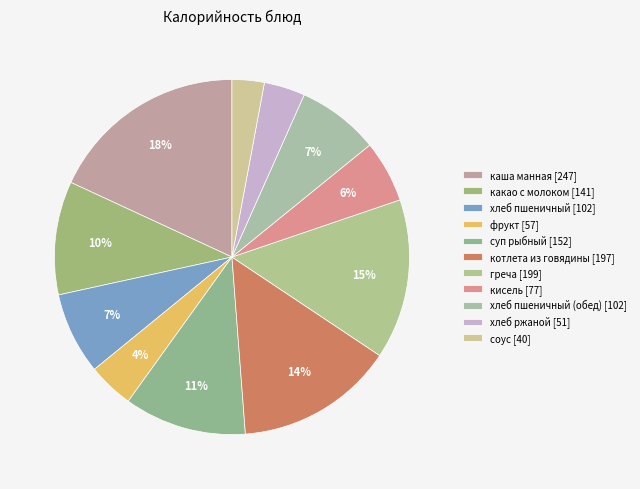

Which slice is the smallest?

соус